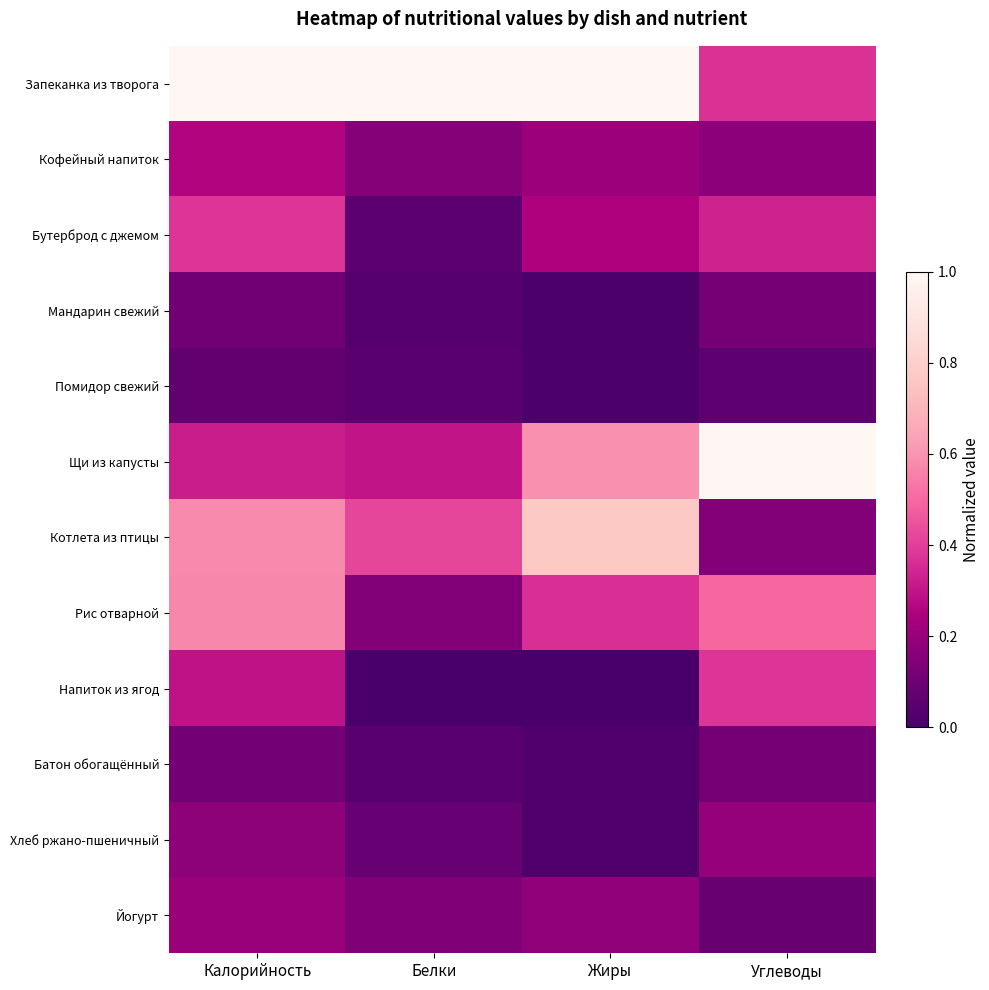

Which series has the largest total across all categories?

Запеканка из творога